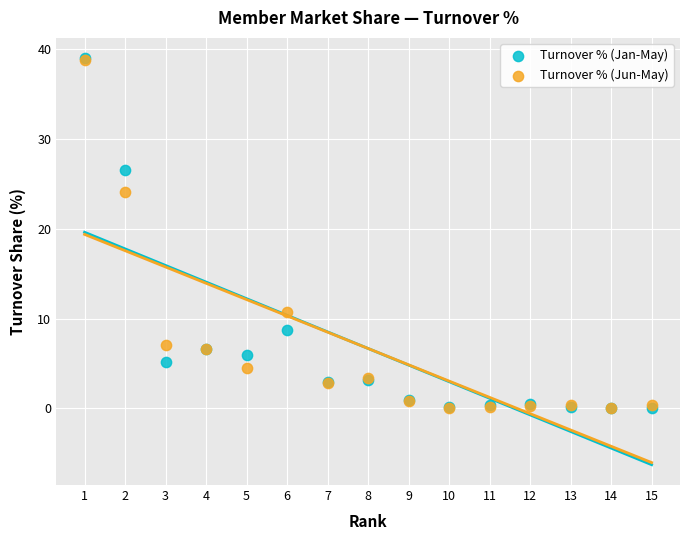

In the Turnover % (Jun-May) series, what Y value is closest to 19?

24.1